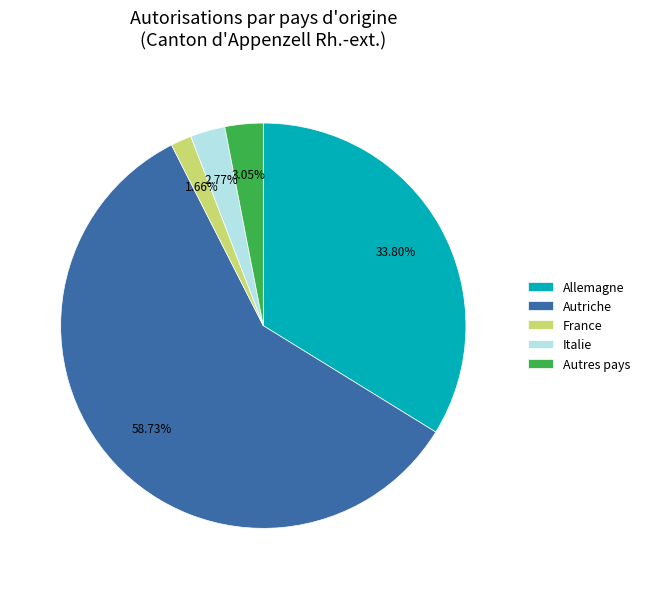

Does Autriche represent more than half of the total?

Yes